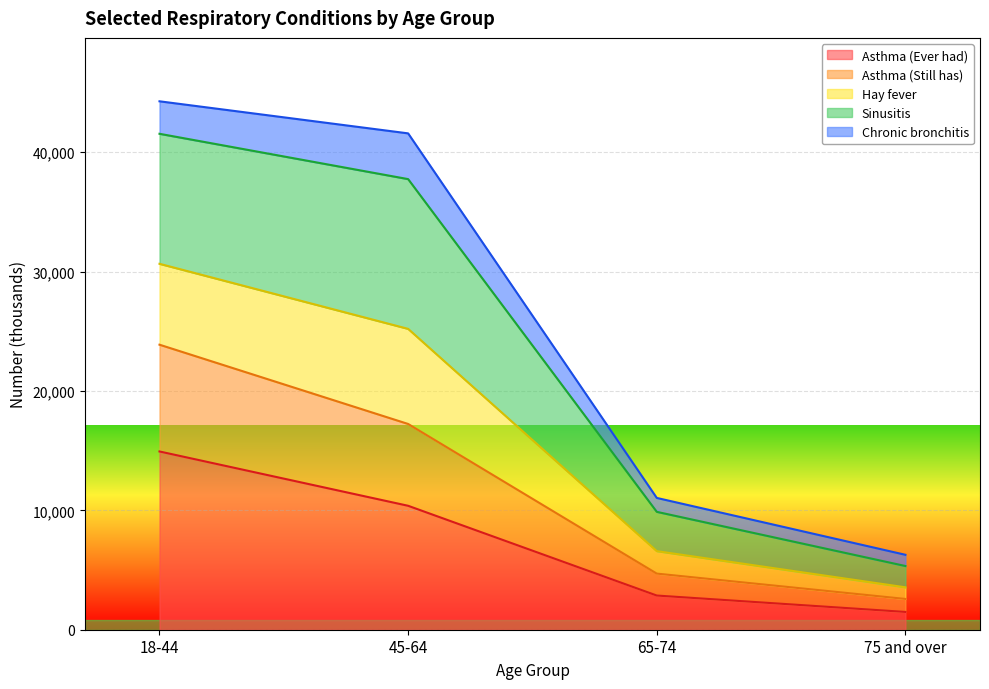

Which category has the lowest value in the Asthma (Ever had) series?

75 and over